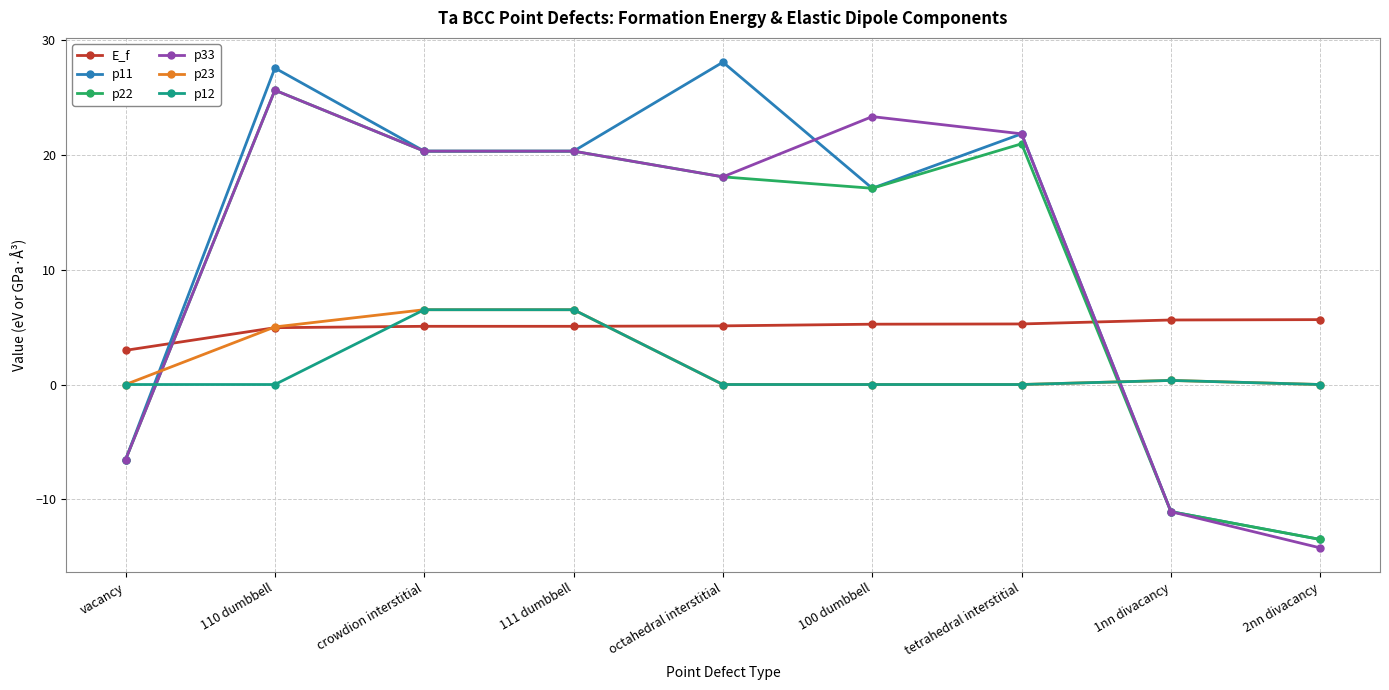

What is the value of the p22 point at the 3rd from the left?

20.3